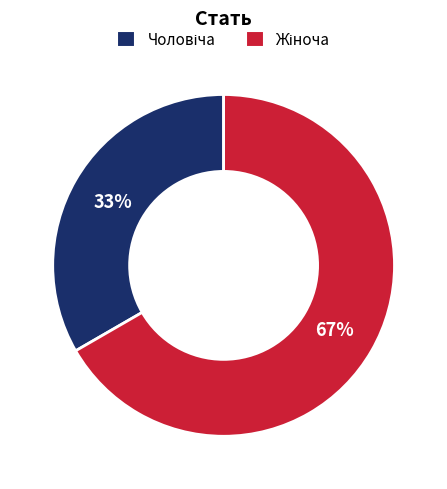

To the nearest percent, what is the average slice percentage?

50%